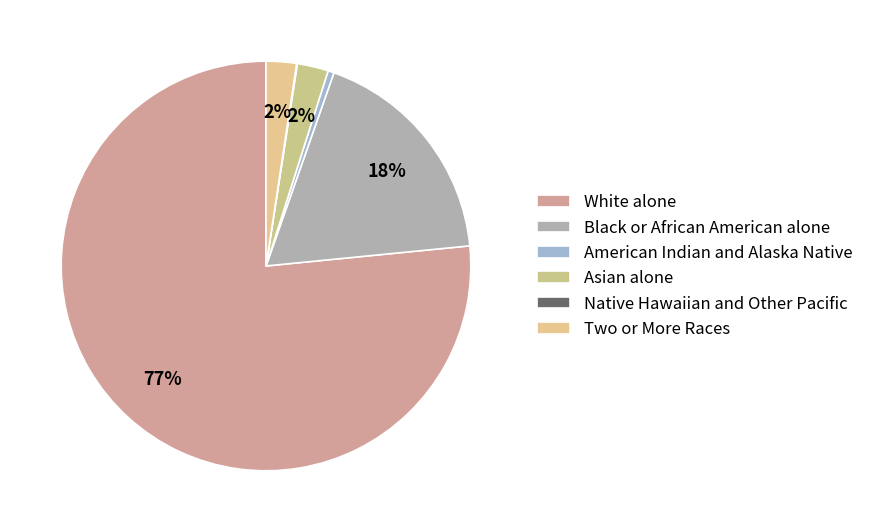

To the nearest percent, what is the average slice percentage?

17%